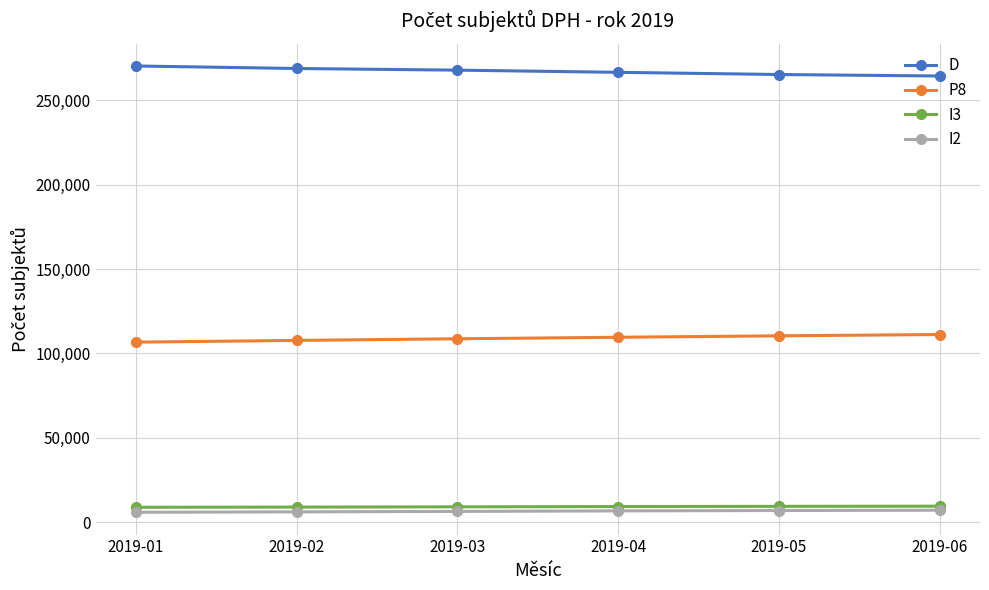

What is the approximate value of P8 at 2019-06, to the nearest 50?

111200